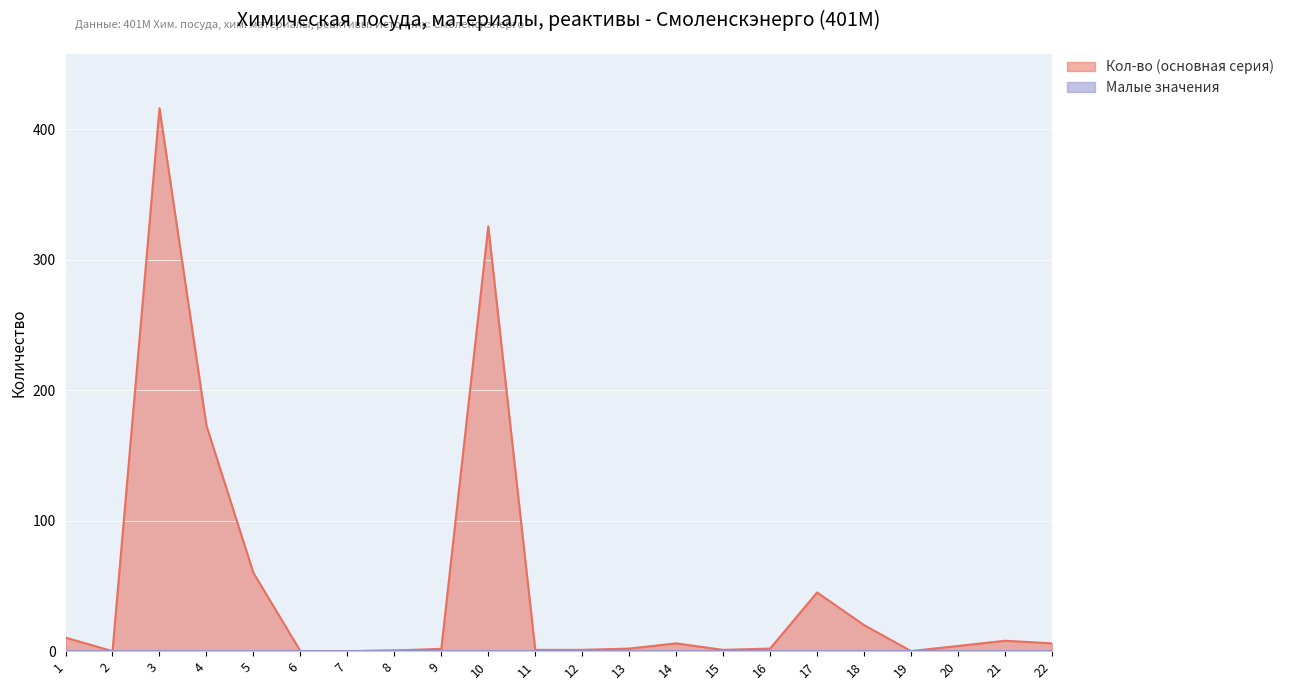

Is the value of Малые значения at 21 greater than the value of Кол-во (основная серия) at 21?

No